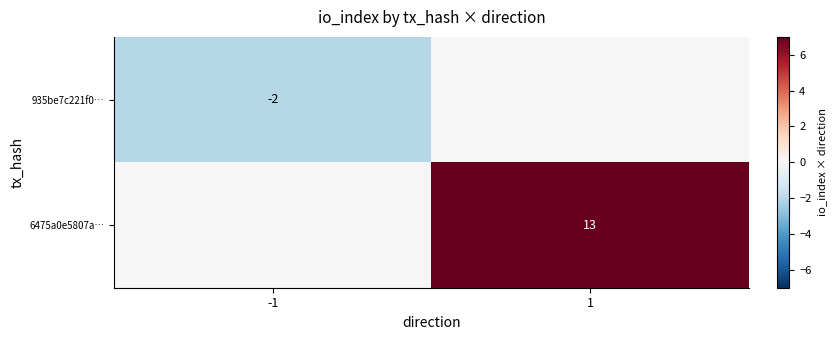

The value of 935be7c221f0… at -1 is -1. True or false?

False